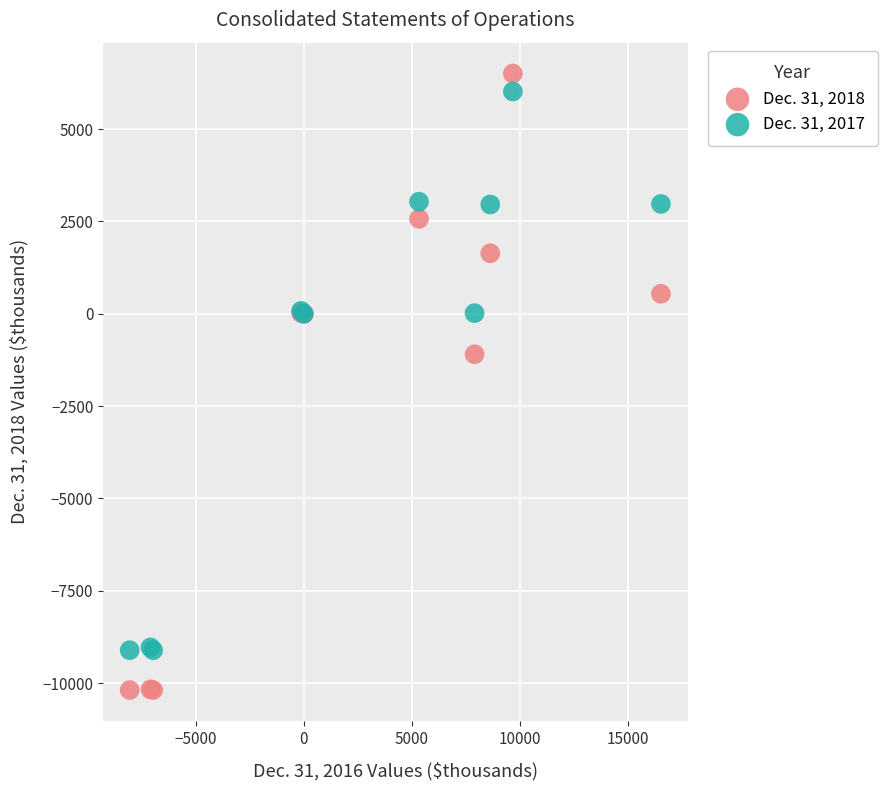

Across all series, what Y value is closest to -1843?

-1098.0